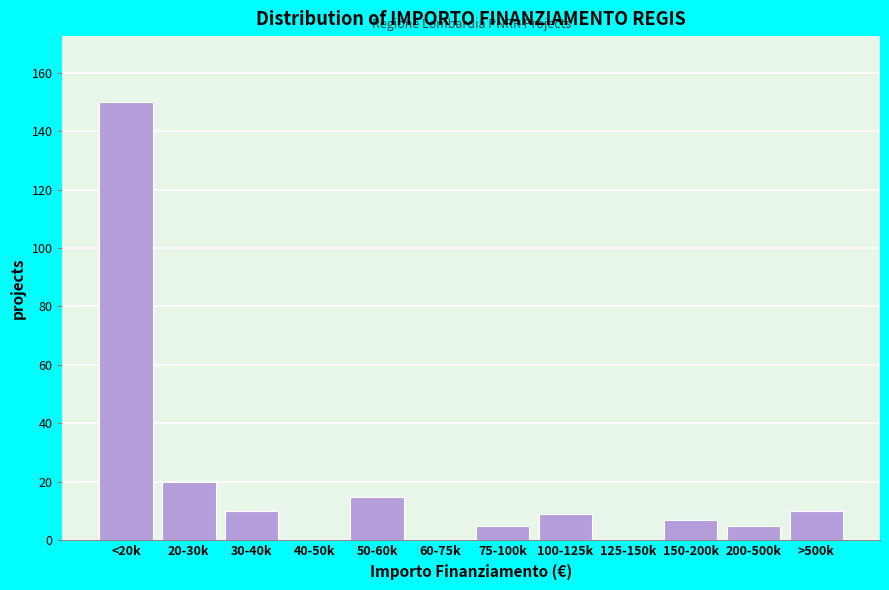

Reading right to left, transcribe all the data shown in this chart.

>500k=10	200-500k=5	150-200k=7	125-150k=0	100-125k=9	75-100k=5	60-75k=0	50-60k=15	40-50k=0	30-40k=10	20-30k=20	<20k=150